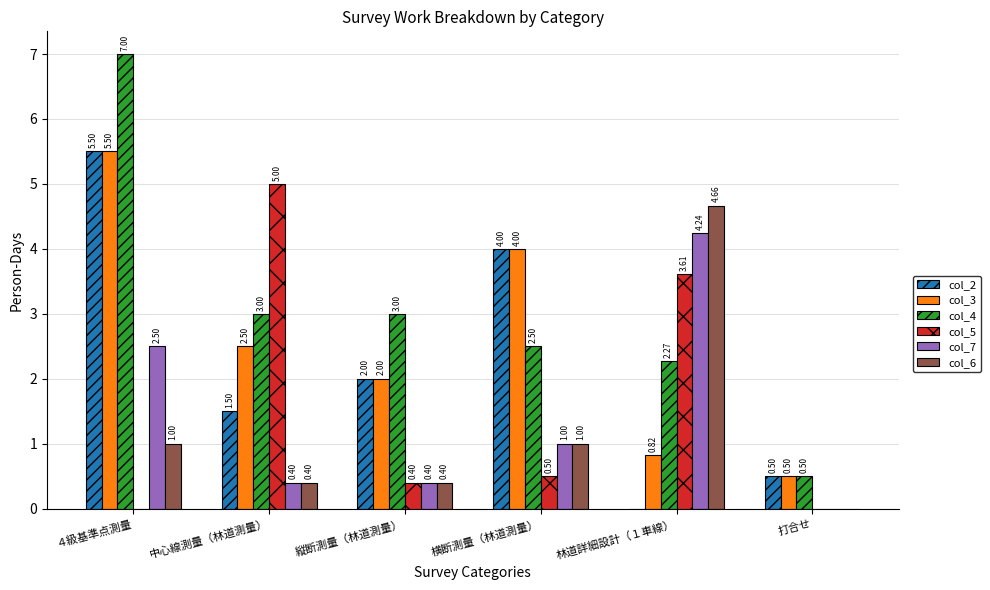

Where is col_3 nearest to the value 3?

中心線測量（林道測量）